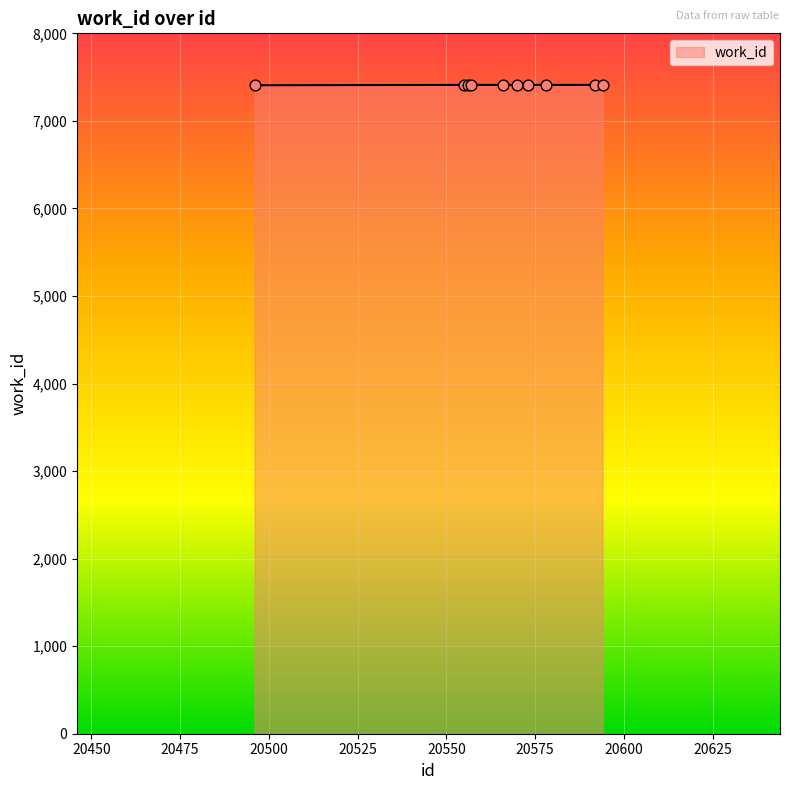

What is the minimum value shown in the chart?

7407